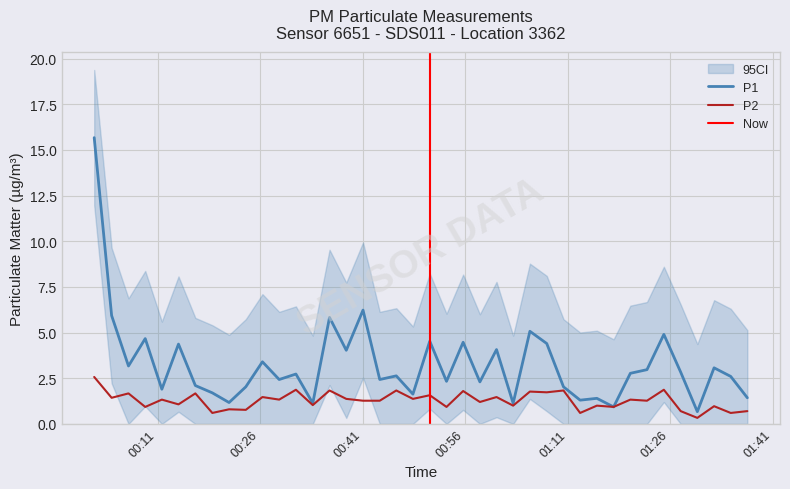

Which series has the largest total across all categories?

P1